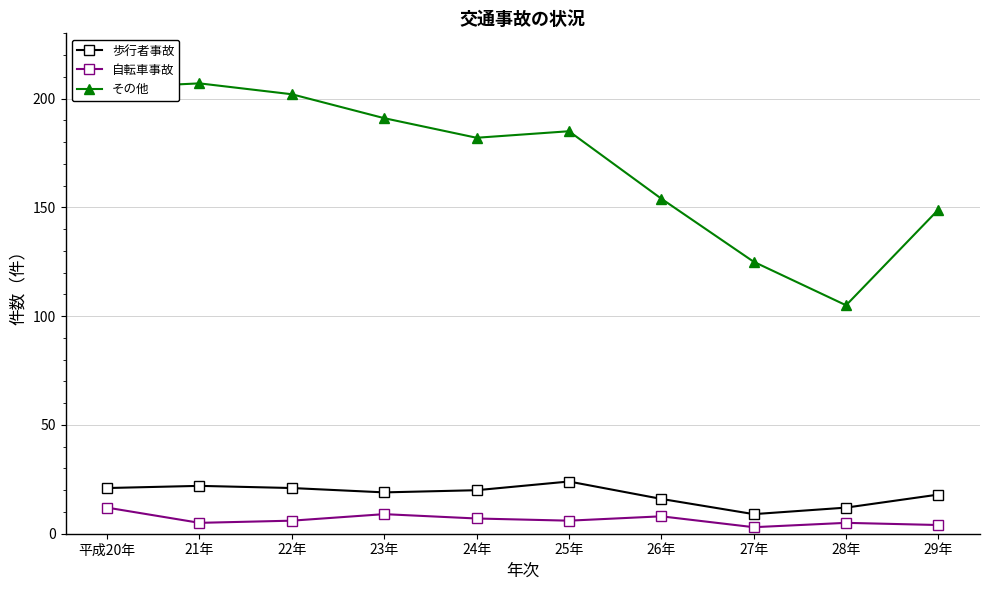

What is the difference between the maximum and minimum values in the その他 series?

102